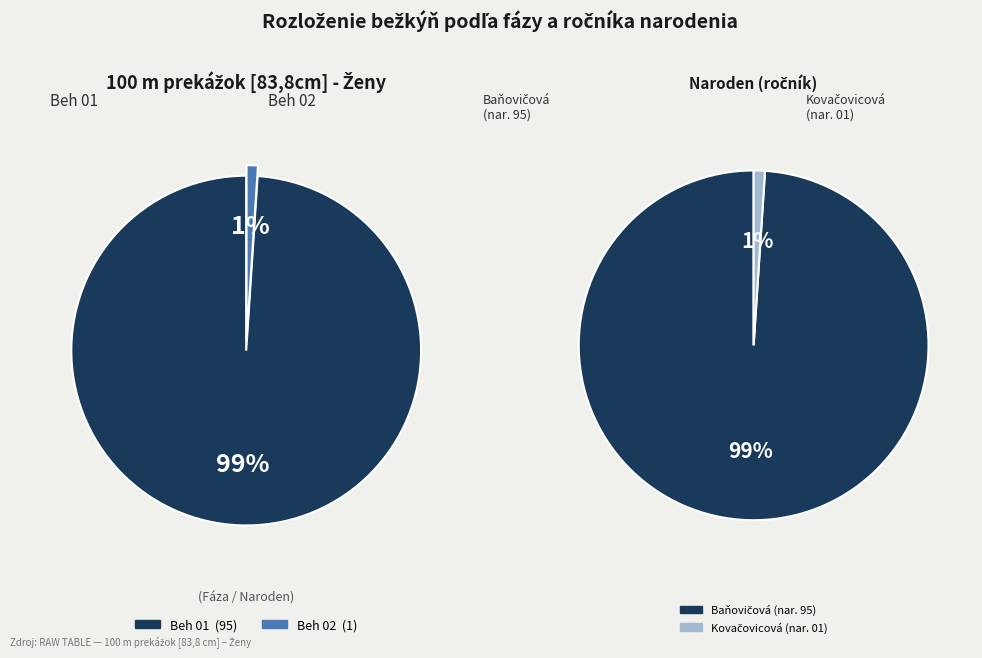

What is the change in value from Beh 01 to Beh 02?

-94